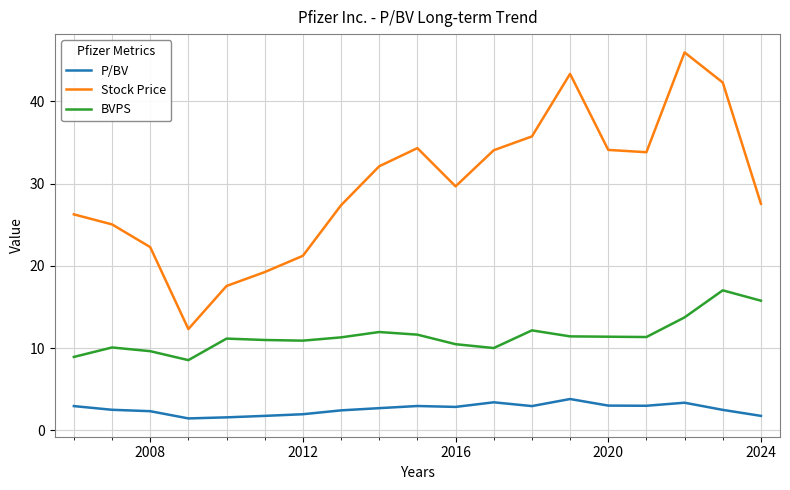

Which series has the largest range (max minus min)?

Stock Price